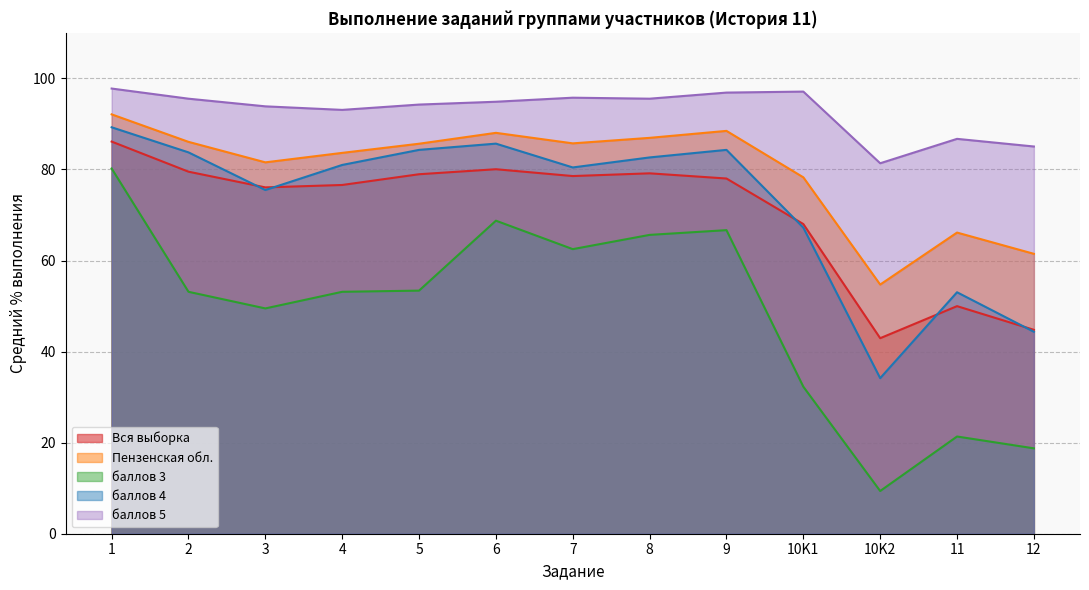

Between 1 and 4, which is larger?

1